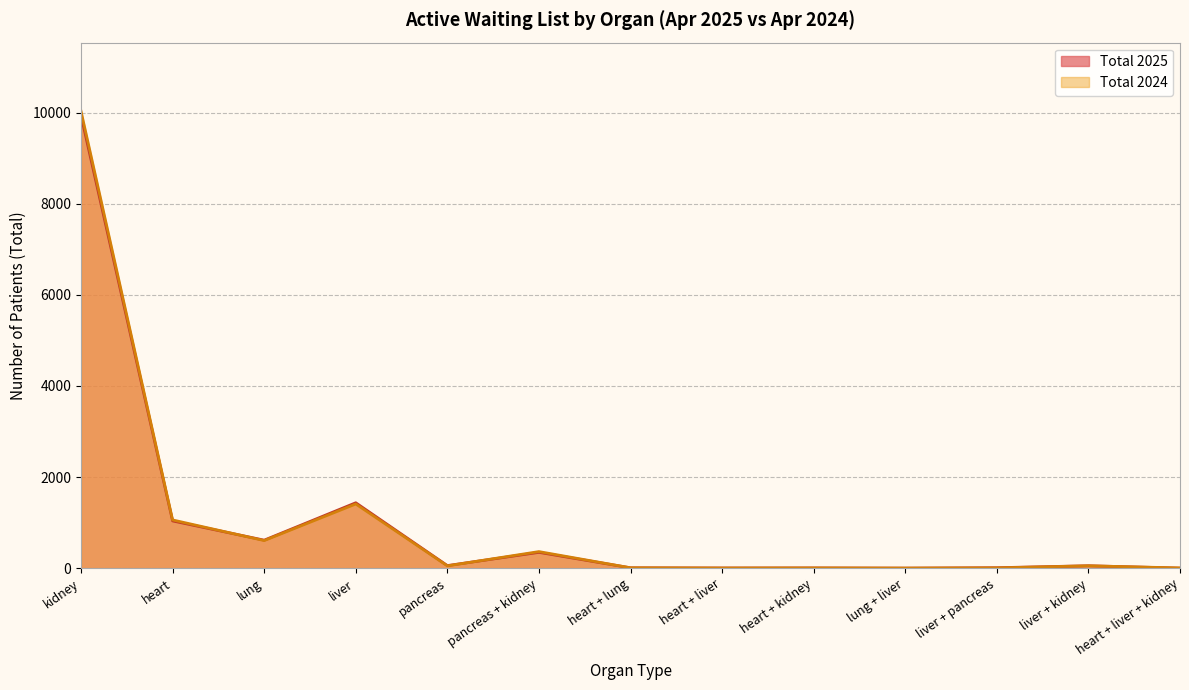

At which category is the sum across all series the highest?

kidney